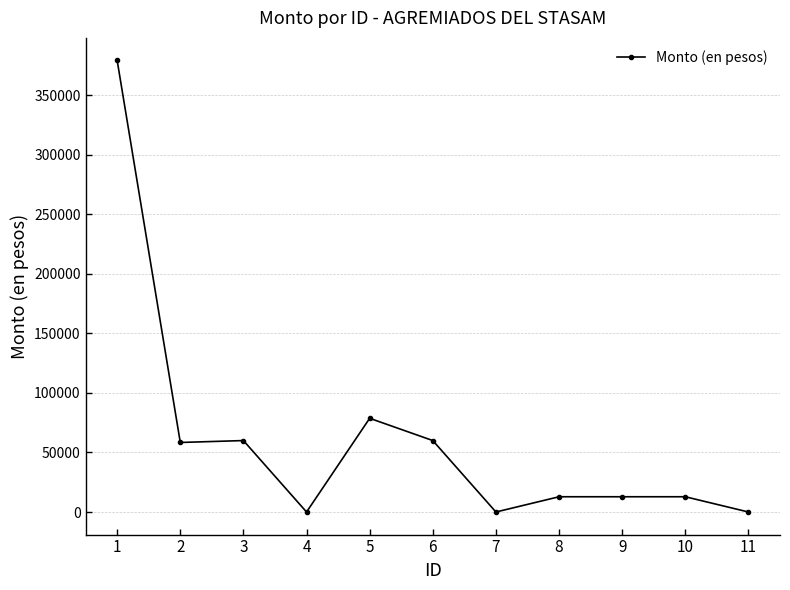

The value at 2 is 26280.4. True or false?

False